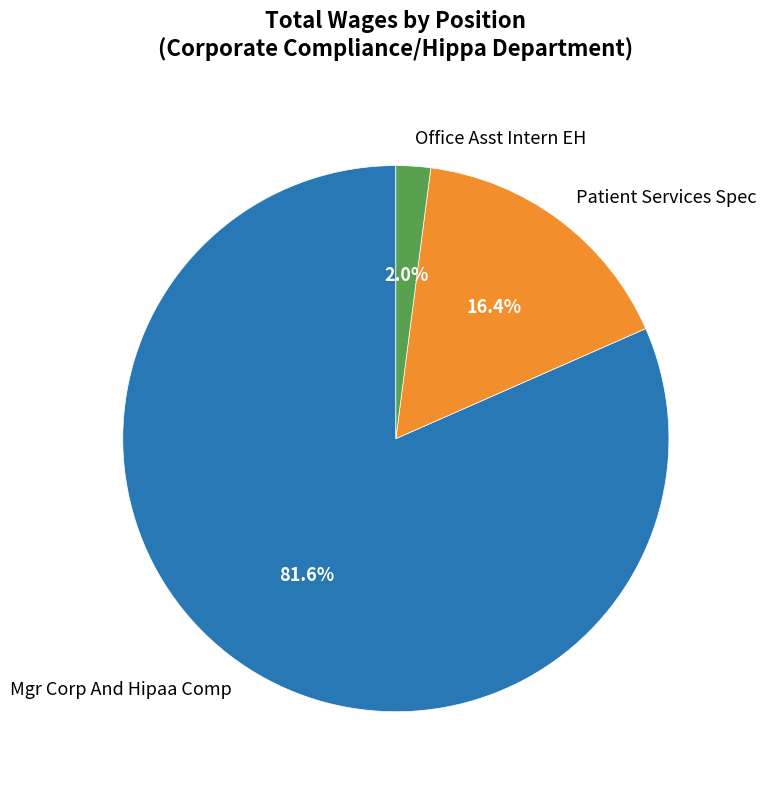

Which slice is the smallest?

Office Asst Intern EH